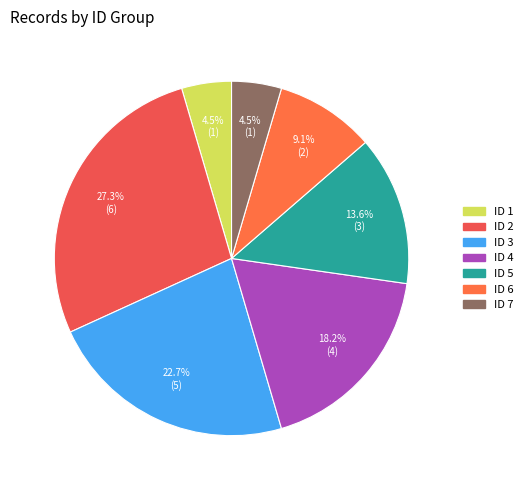

True or false: ID 1 accounts for 1% of the total.

False